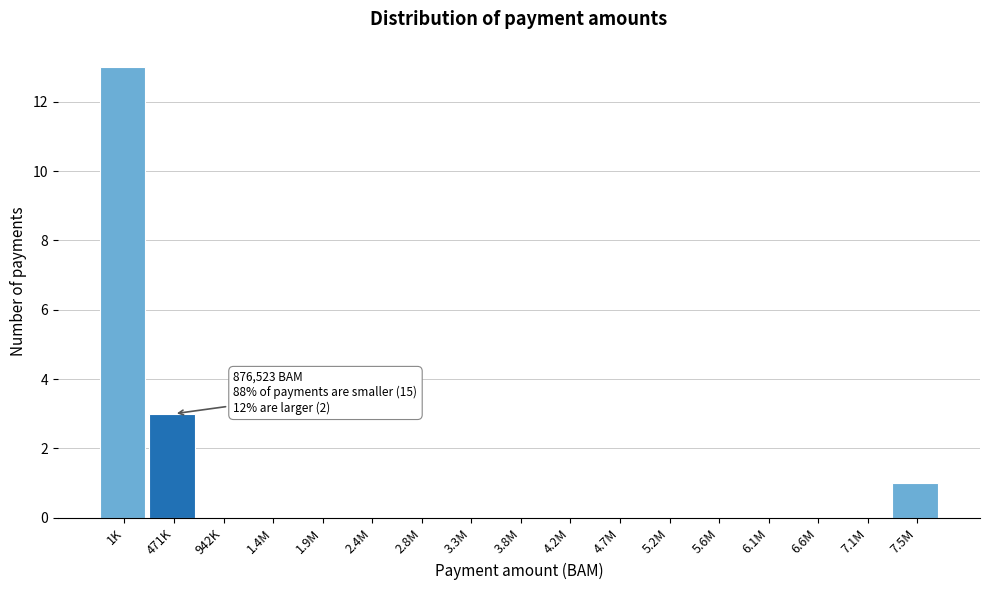

Reading right to left, extract all data points from this chart.

7.5M=1	7.1M=0	6.6M=0	6.1M=0	5.6M=0	5.2M=0	4.7M=0	4.2M=0	3.8M=0	3.3M=0	2.8M=0	2.4M=0	1.9M=0	1.4M=0	942K=0	471K=3	1K=13